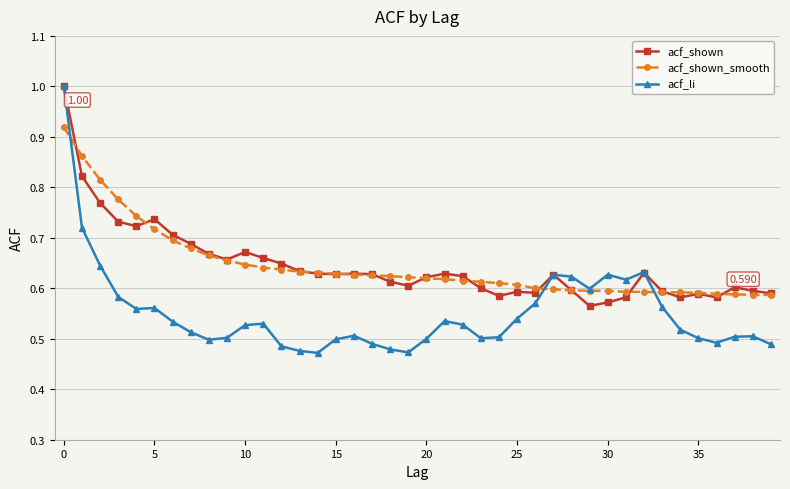

True or false: acf_li has more than 2 points higher than both neighbors.

True